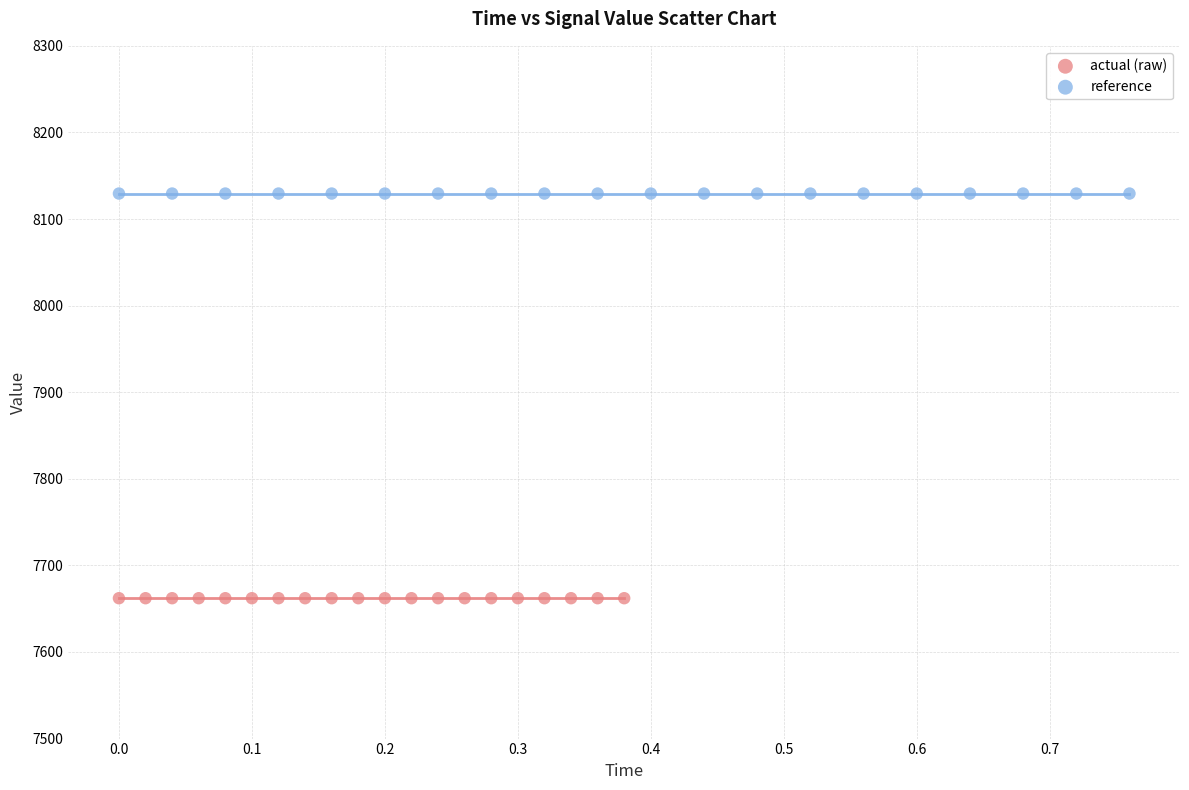

Which series contains the lowest Y value?

actual (raw)